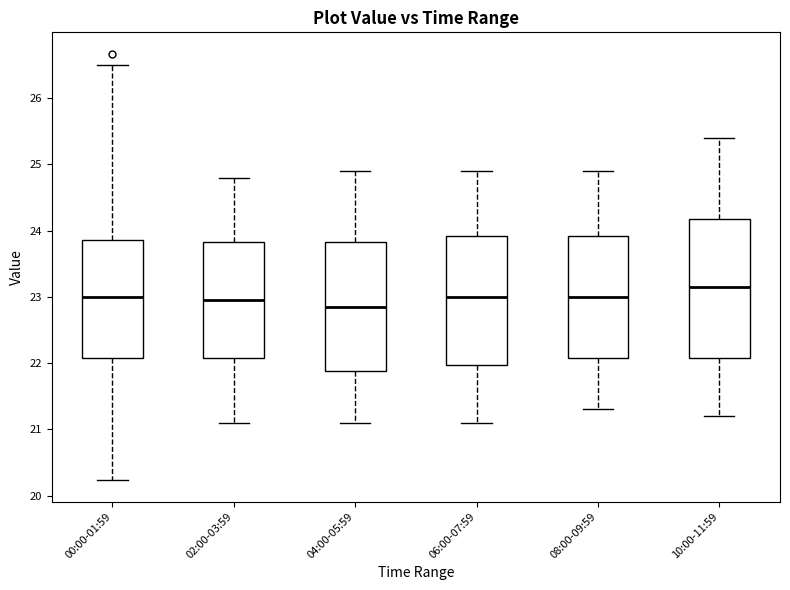

Comparing the boxes themselves (not the whiskers), which one is the tallest?

10:00-11:59